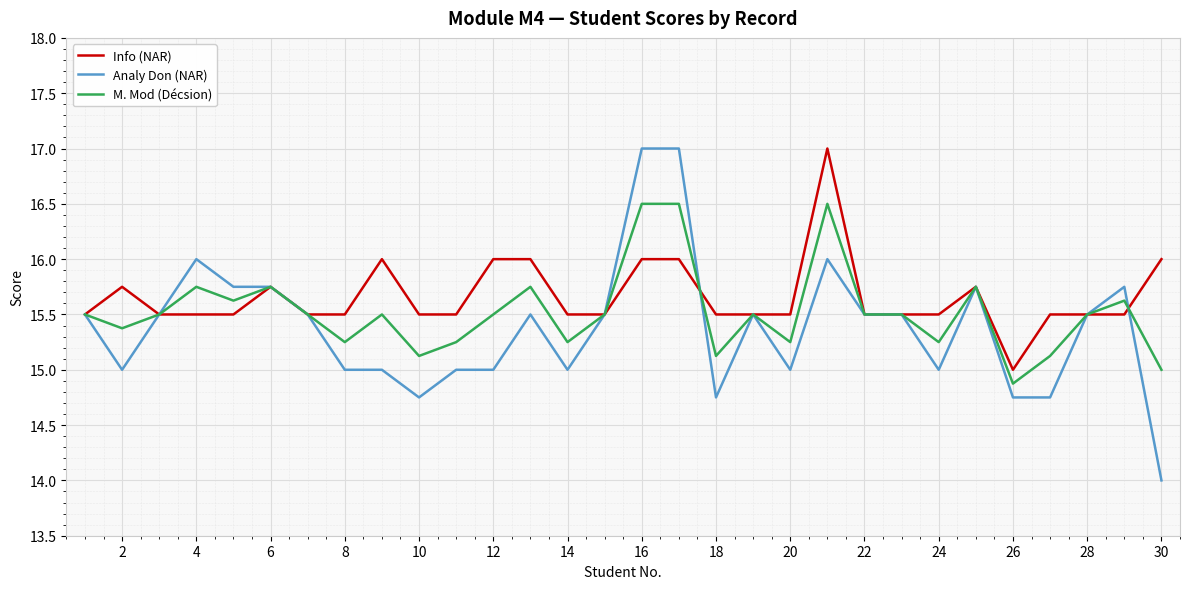

Is this an area chart (filled region under the line)?

No